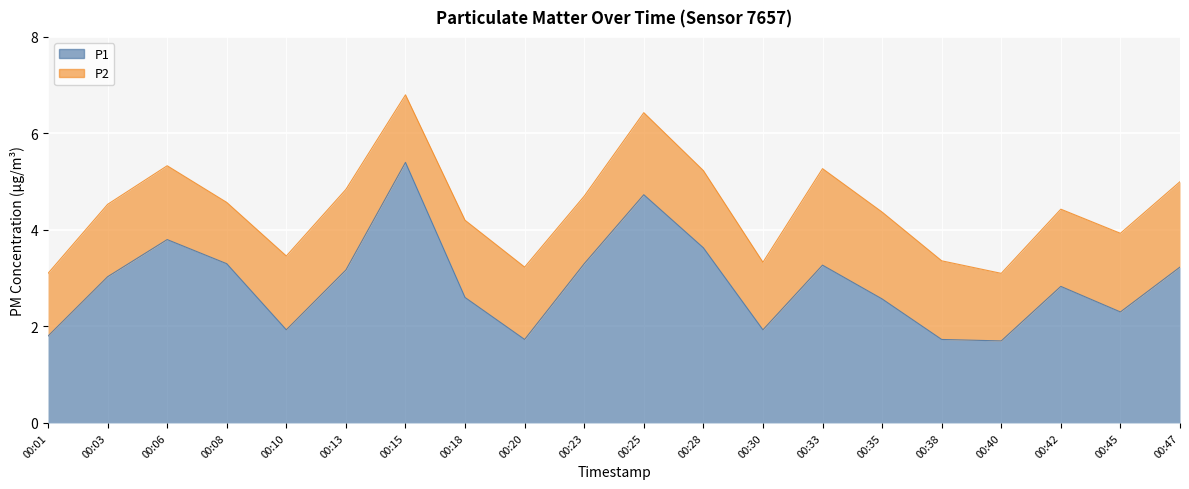

What is the maximum value shown in the chart?

5.4